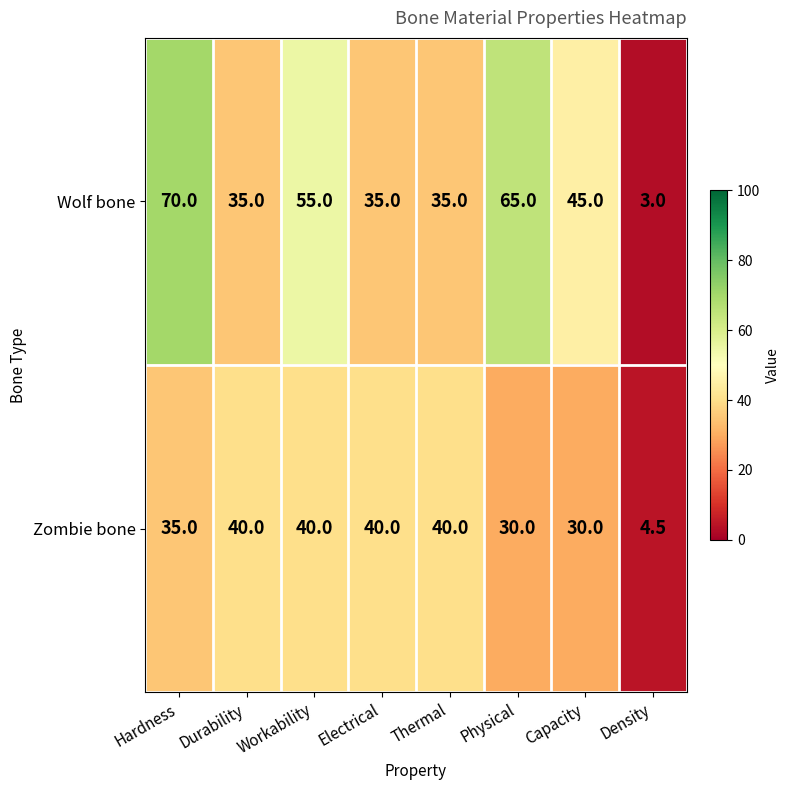

Rank the series by their maximum value, from highest to lowest.

Wolf bone, Zombie bone